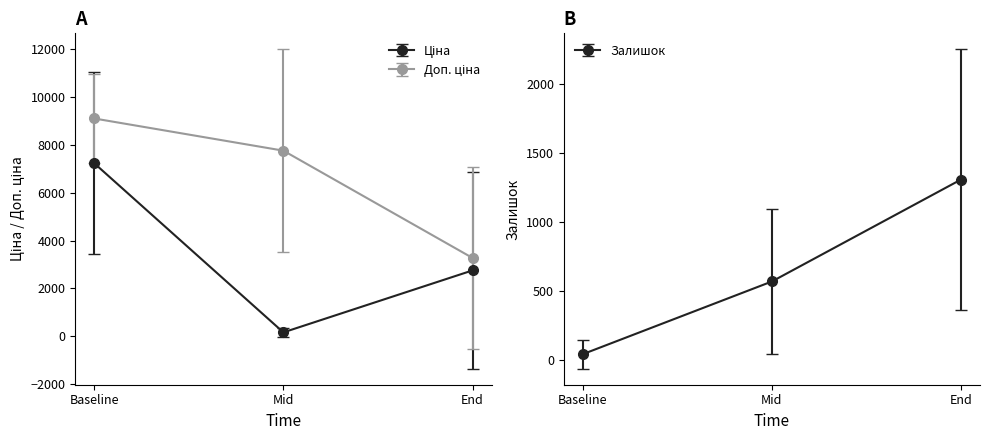

Which has a higher value, 239732179 or 284162248?

284162248